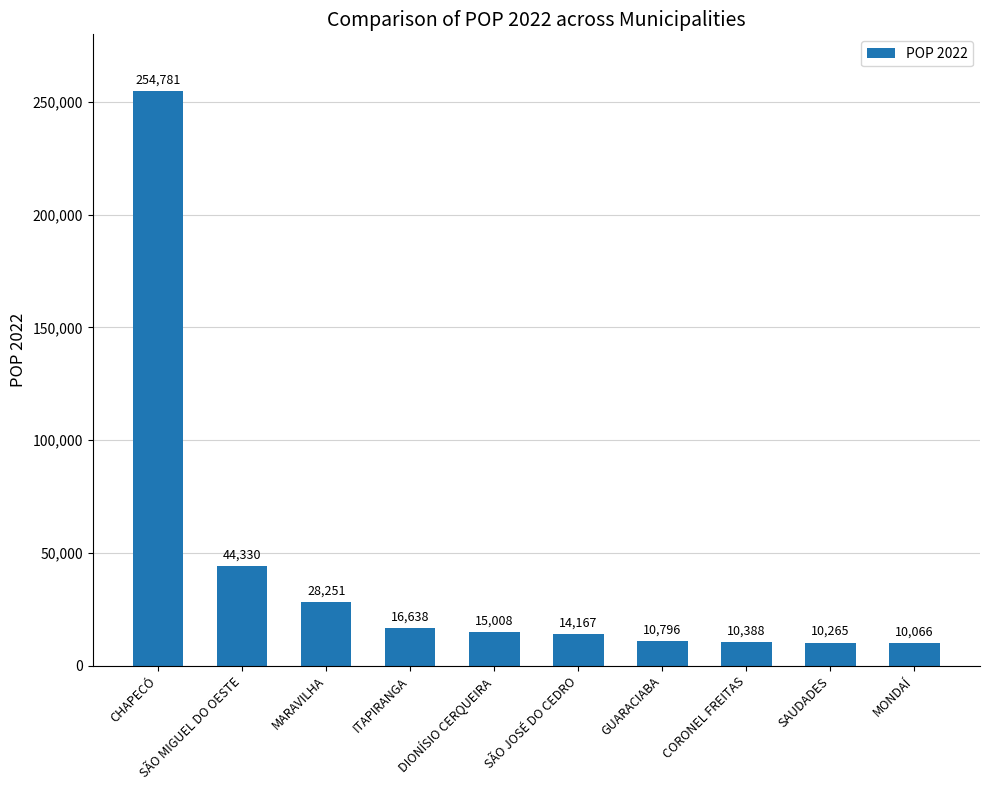

How many series are shown in this chart?

1